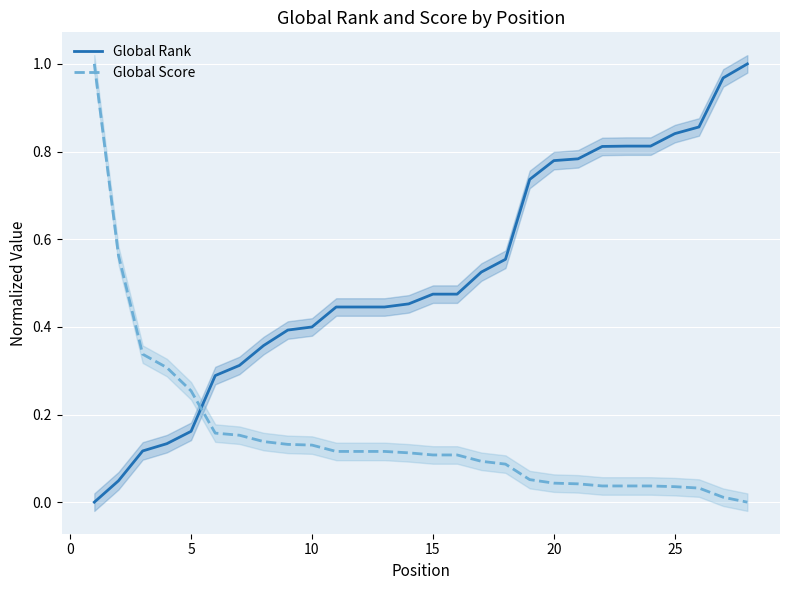

Is it true that Global Rank equals 1.4 at 25?

False